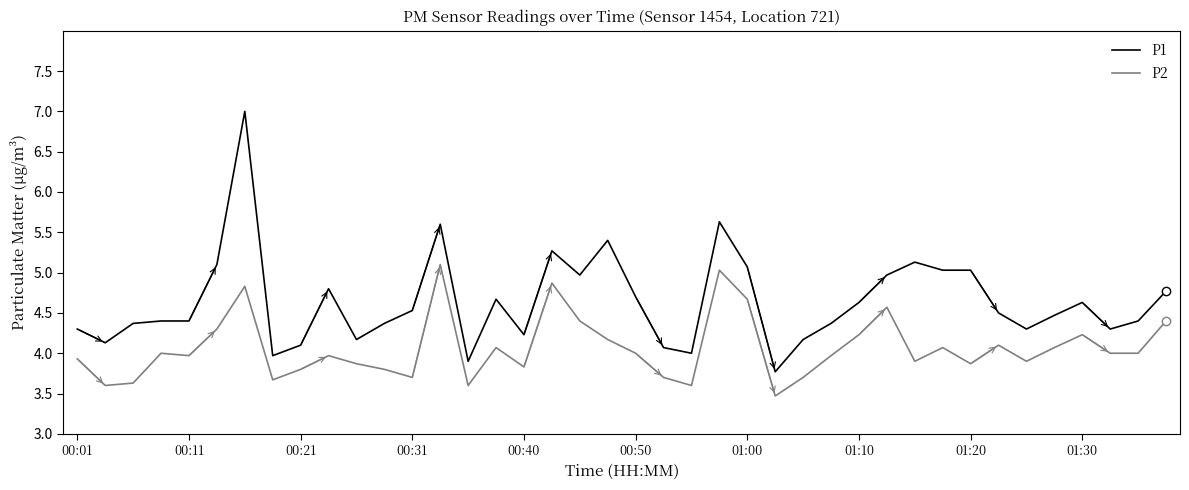

True or false: P1 and P2 cross at least once.

False